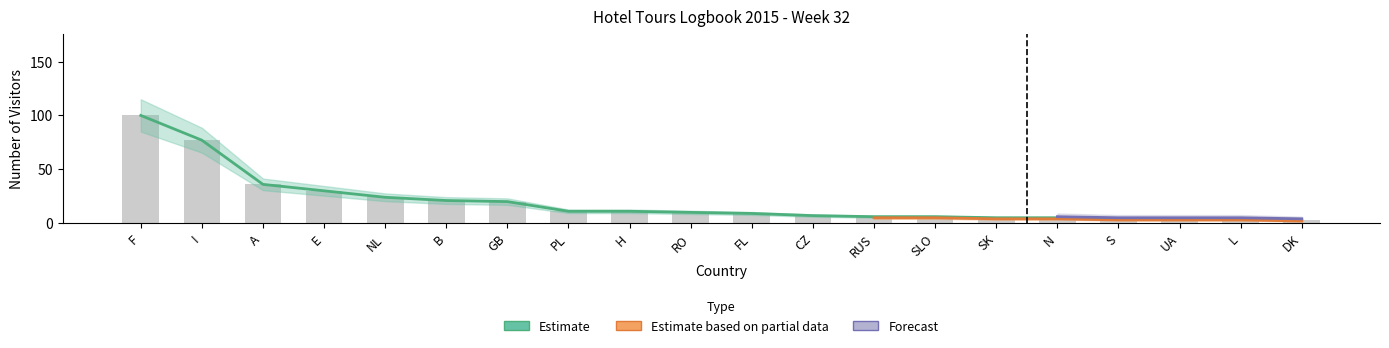

Does the chart contain any negative values?

No